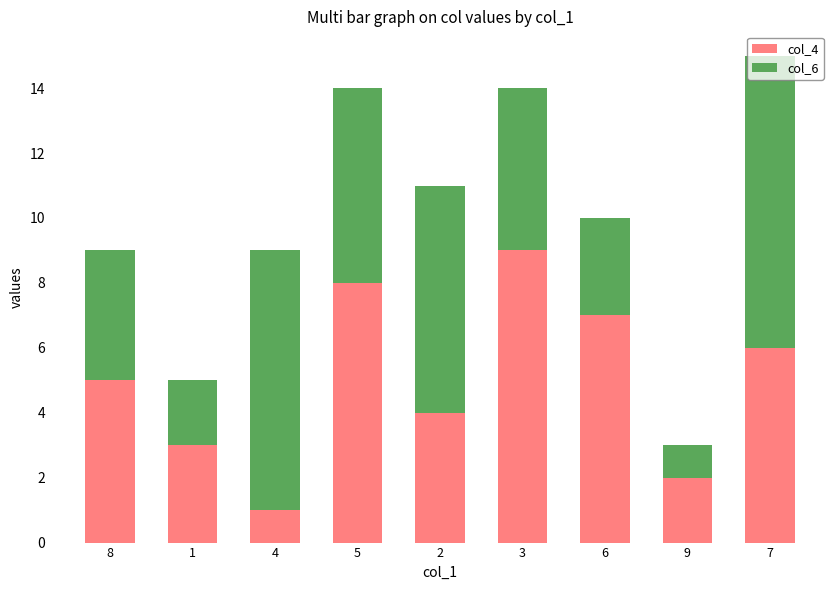

The col_4 series shows 4 at 2. True or false?

True